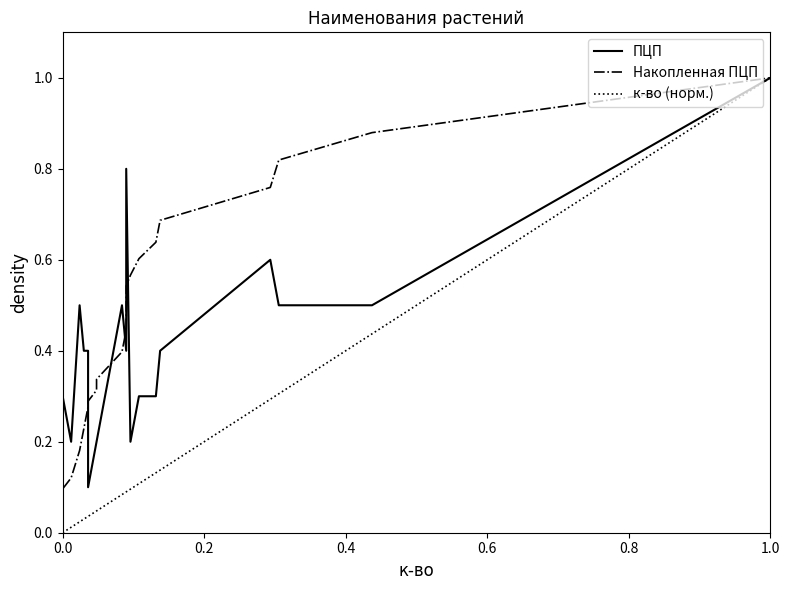

How many lines are shown in the chart?

3